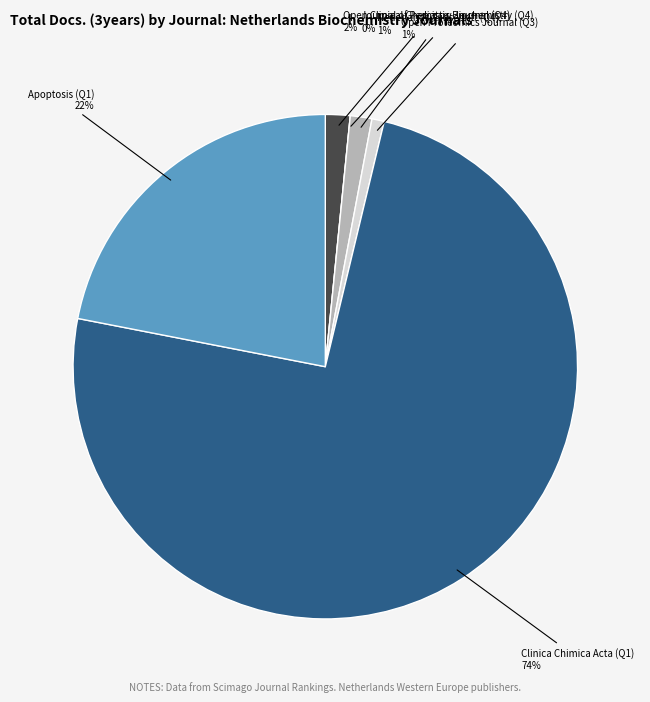

Count the number of slices in the pie.

6